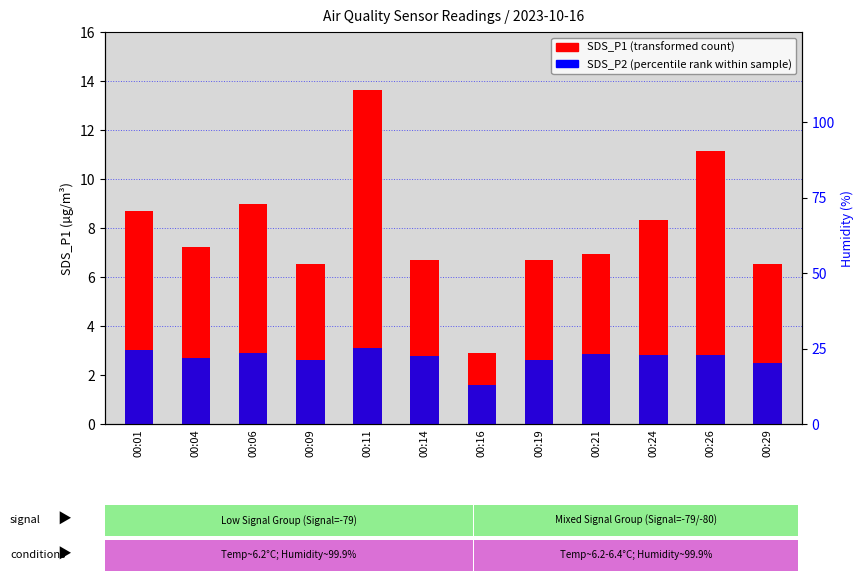

At which category does the chart reach its peak across all series?

00:11